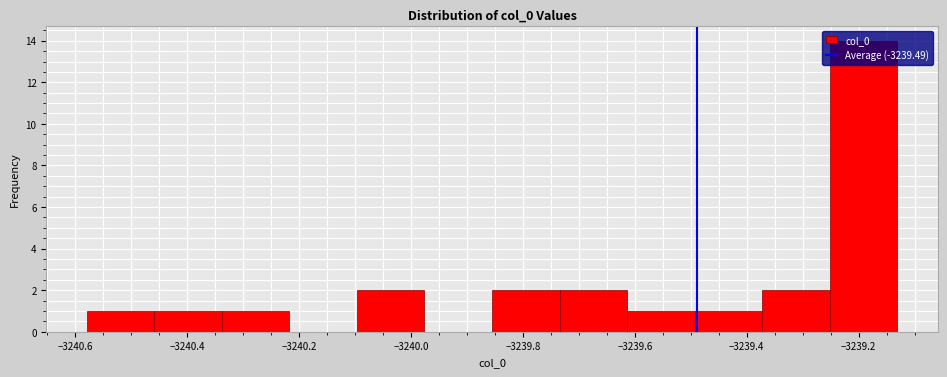

Reading left to right, transcribe this chart: for each bar, give the range it covers on the x-axis and its height. Neither the bar edges nor the heights are printed on the chart, so give them approximately, as read against the axes.

-3240.58 to -3240.46: 1
-3240.46 to -3240.34: 1
-3240.34 to -3240.22: 1
-3240.22 to -3240.10: 0
-3240.10 to -3239.98: 2
-3239.98 to -3239.86: 0
-3239.86 to -3239.74: 2
-3239.74 to -3239.62: 2
-3239.62 to -3239.50: 1
-3239.50 to -3239.38: 1
-3239.38 to -3239.26: 2
-3239.26 to -3239.14: 14